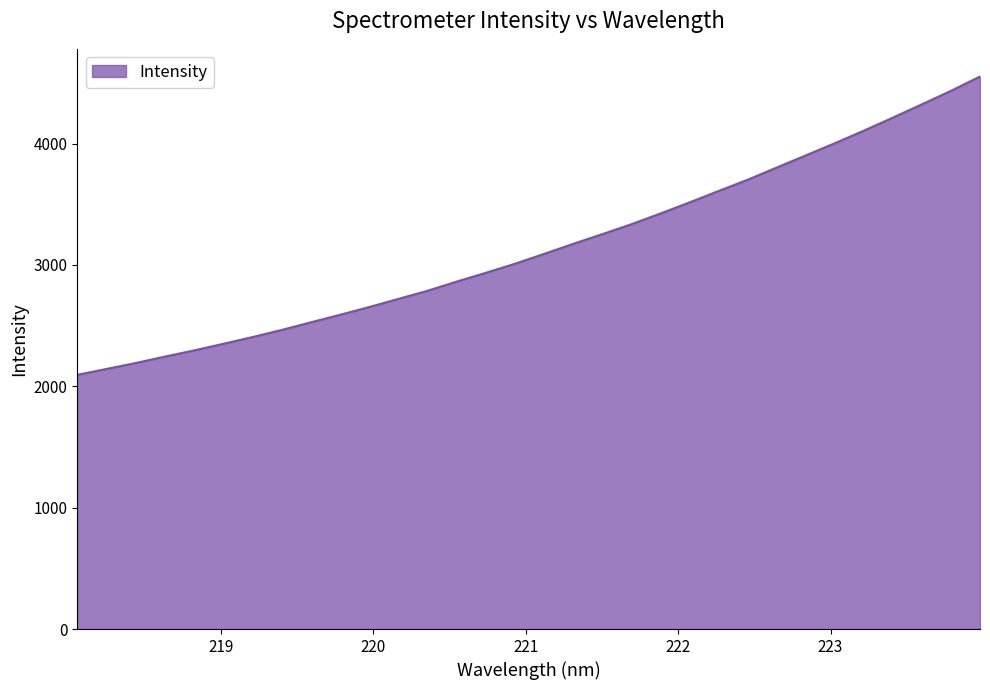

What is the difference between the maximum and minimum values?

2458.8